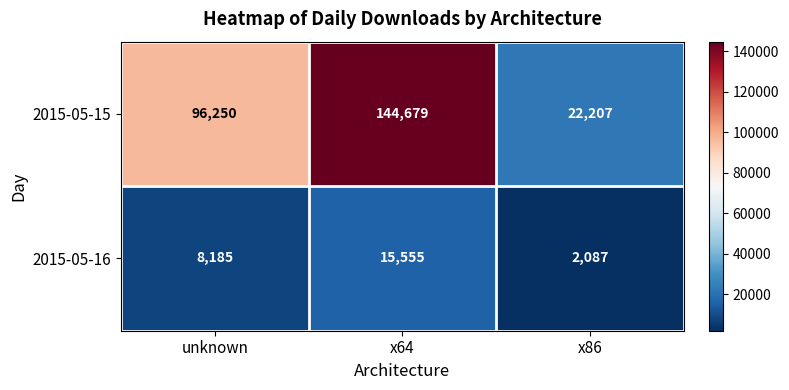

Where is 2015-05-15 nearest to the value 83443?

unknown